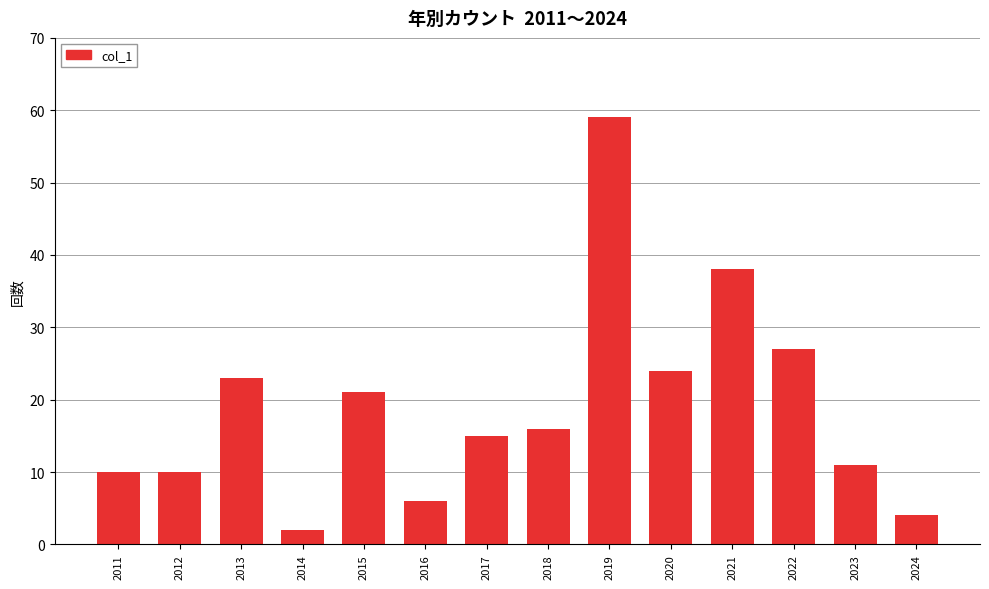

Reading right to left, what are all the values shown in this chart?

4	11	27	38	24	59	16	15	6	21	2	23	10	10